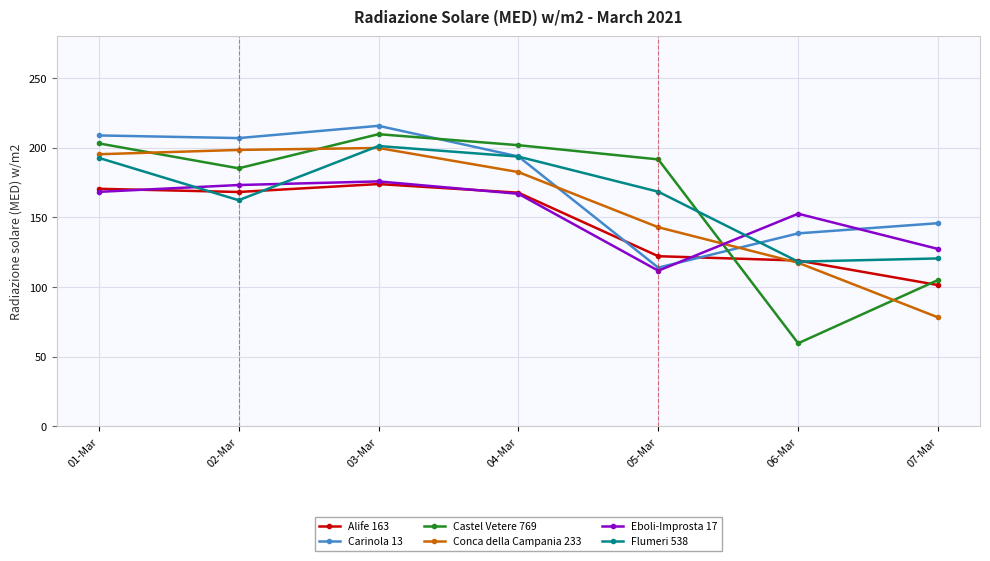

Which series has the widest spread of values?

Castel Vetere 769